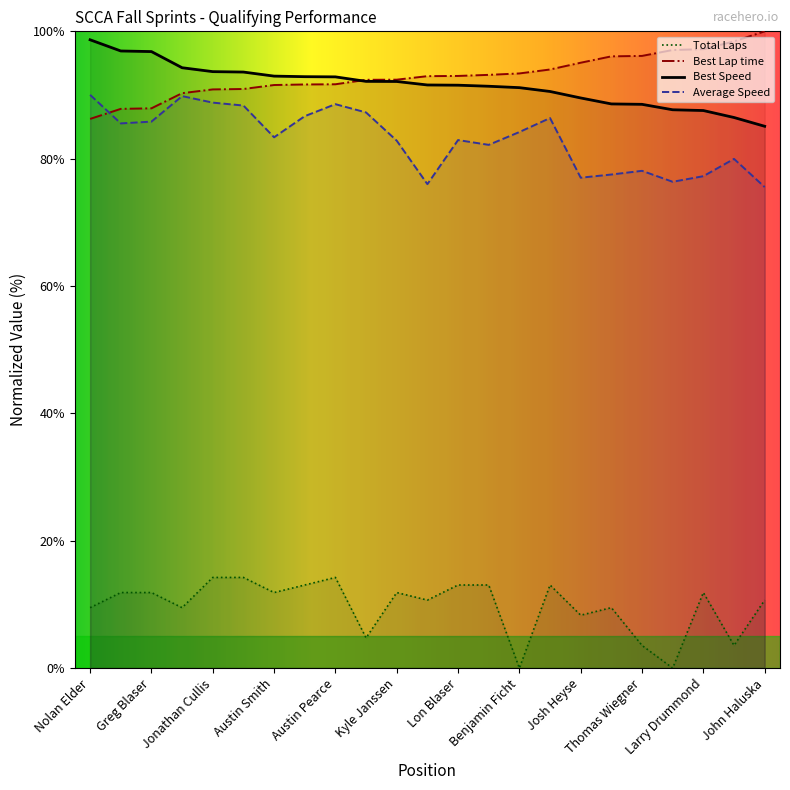

What is the difference between the maximum and second lowest values in the Best Lap time series?

12.2